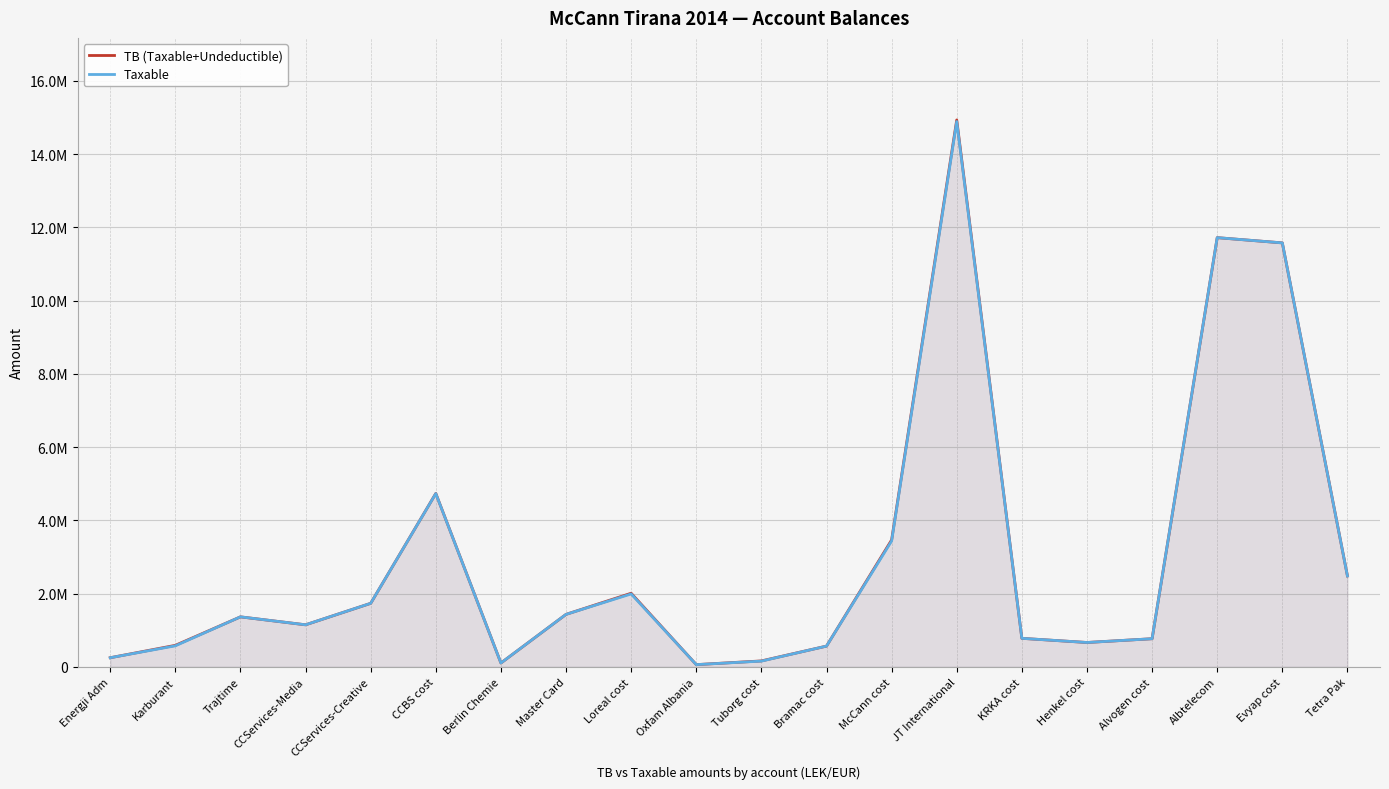

List the series in order of their overall mean, highest first.

TB (Taxable+Undeductible), Taxable